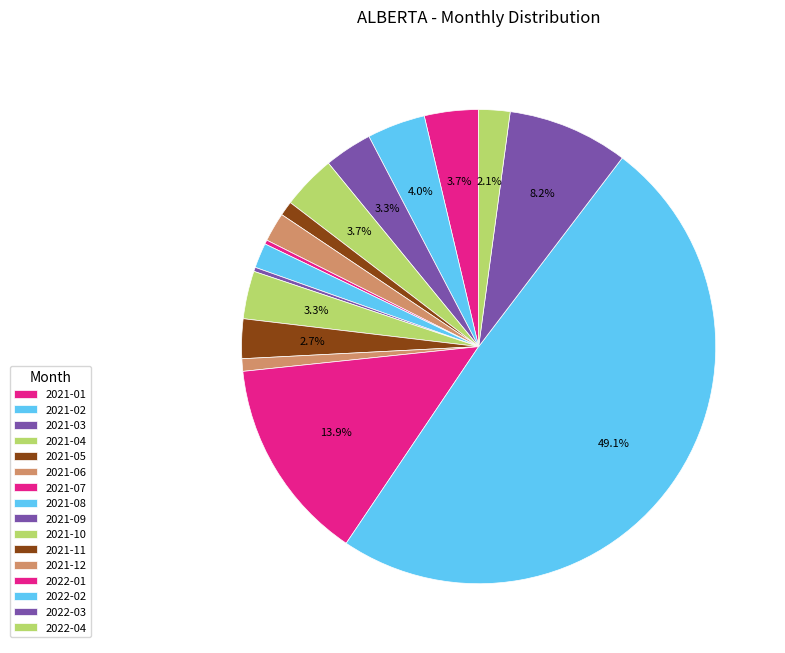

Count the number of slices in the pie.

16